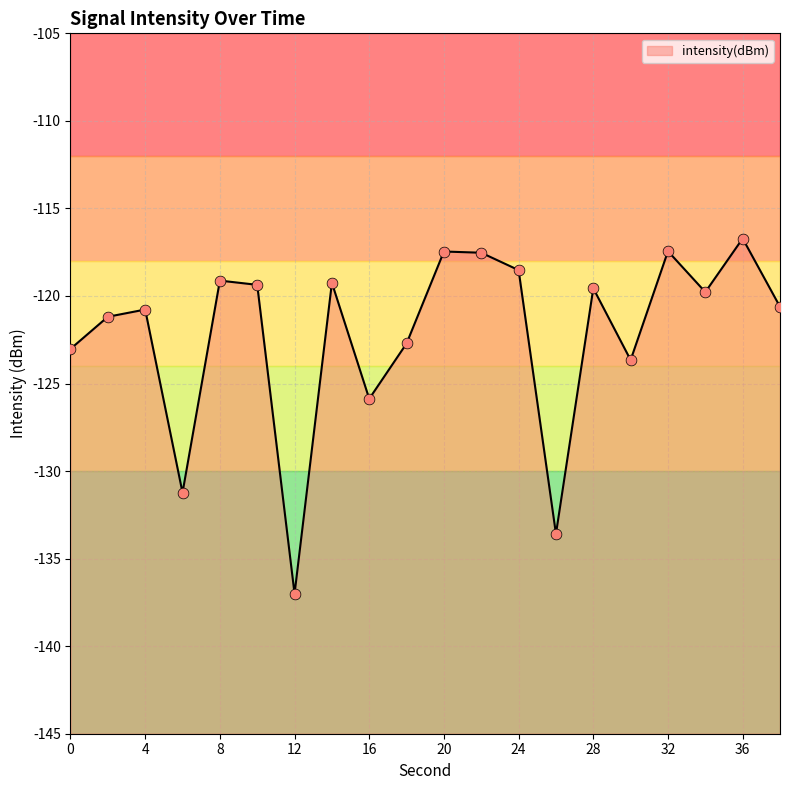

Between 24 and 26, which is larger?

24